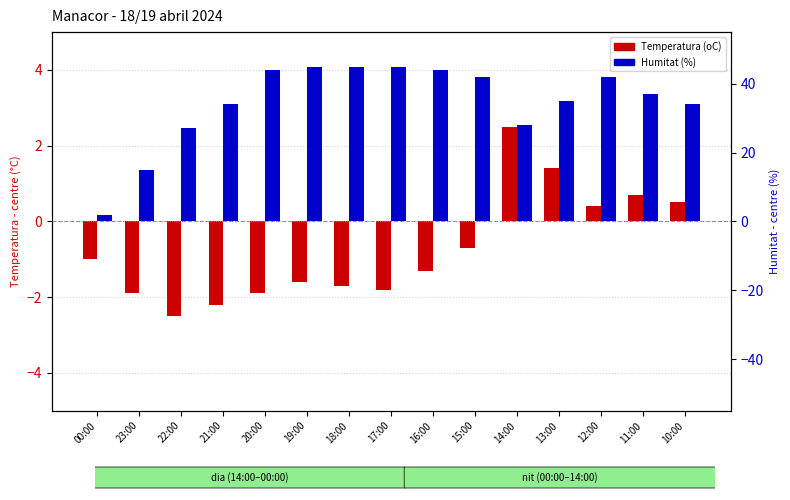

How many positive values does the Temperatura (oC) series have?

5